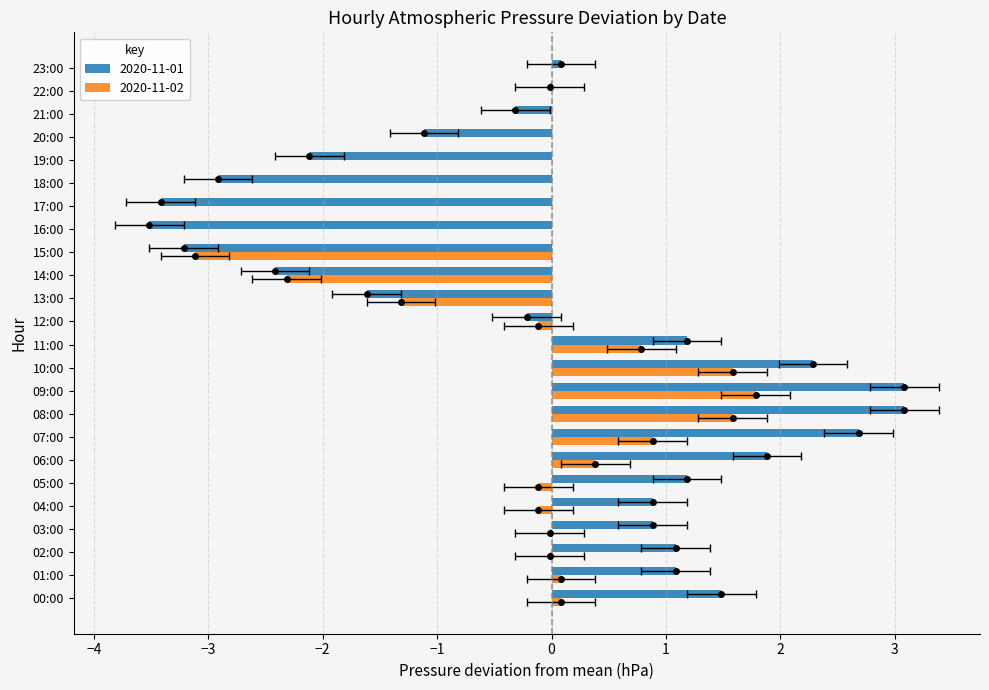

Count the number of categories in the chart.

24